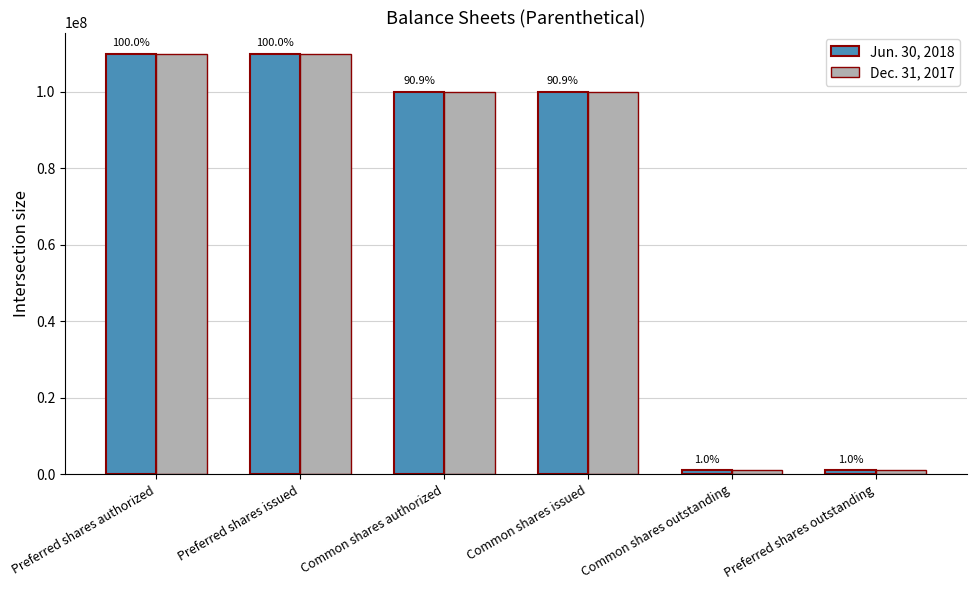

Which series changed the most between Common shares outstanding and Preferred shares outstanding?

Jun. 30, 2018